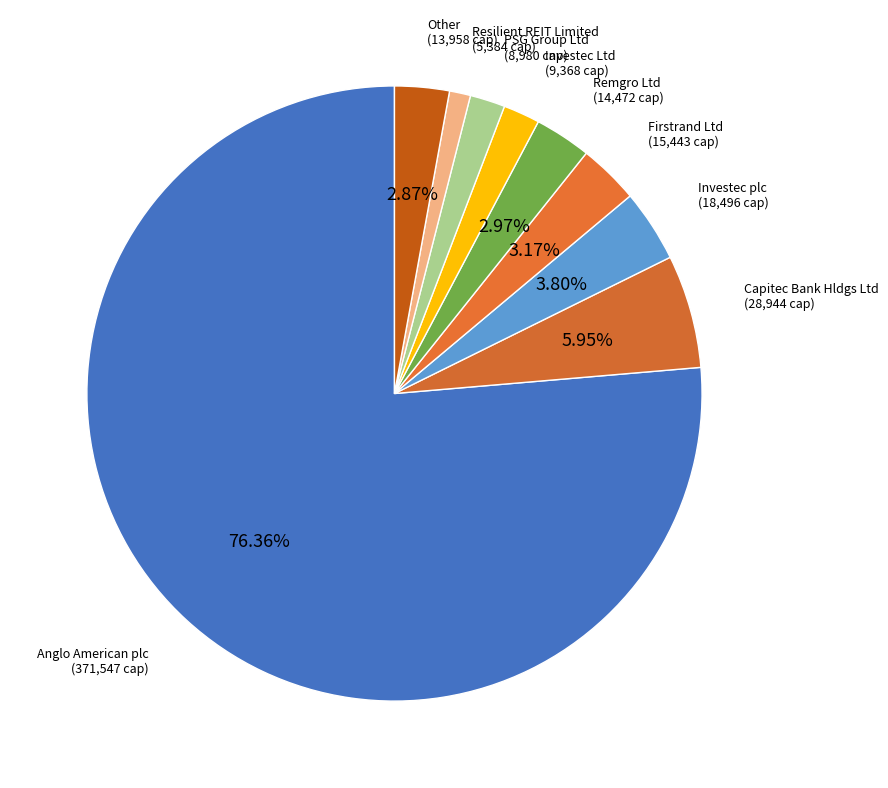

Approximately how many times larger is the value at Investec plc compared to Capitec Bank Hldgs Ltd?

0.6